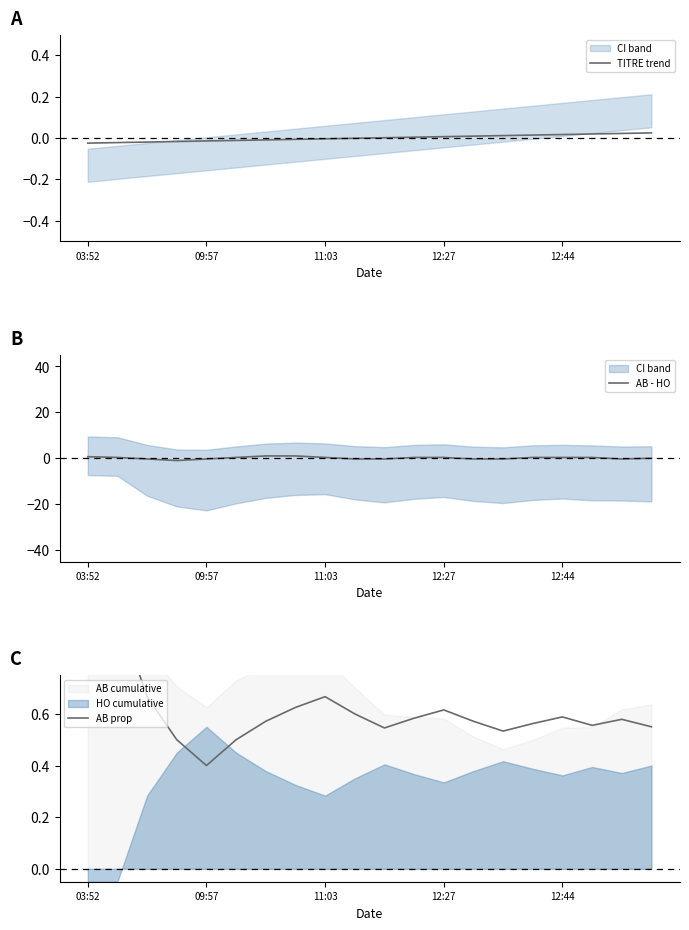

The value of TITRE trend at 11:03 is -0.0. True or false?

True